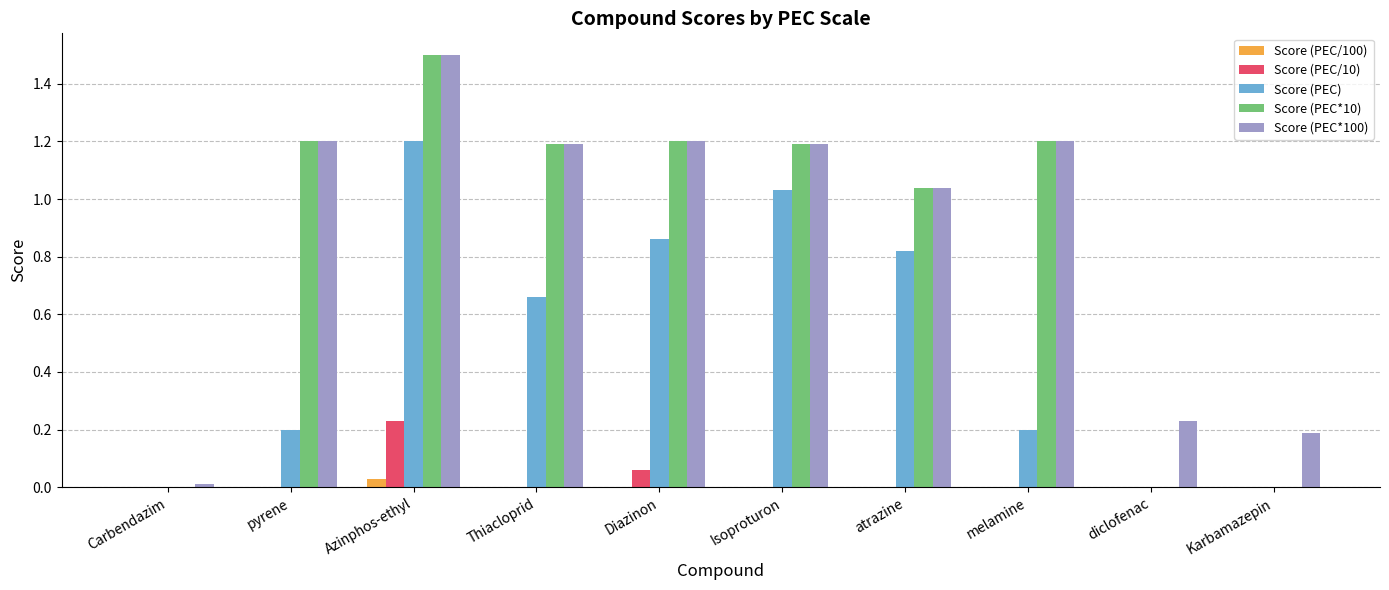

What is the total value across all series at melamine?

2.6